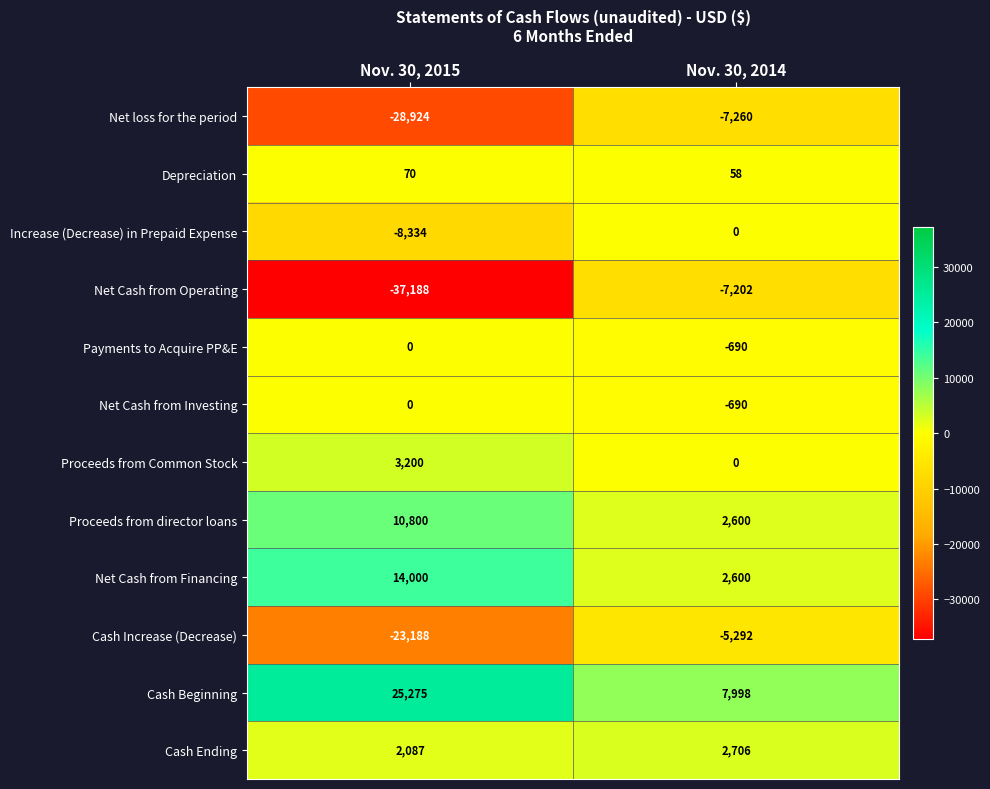

True or false: Cash Beginning has a value of 7998 at Nov. 30, 2014.

True